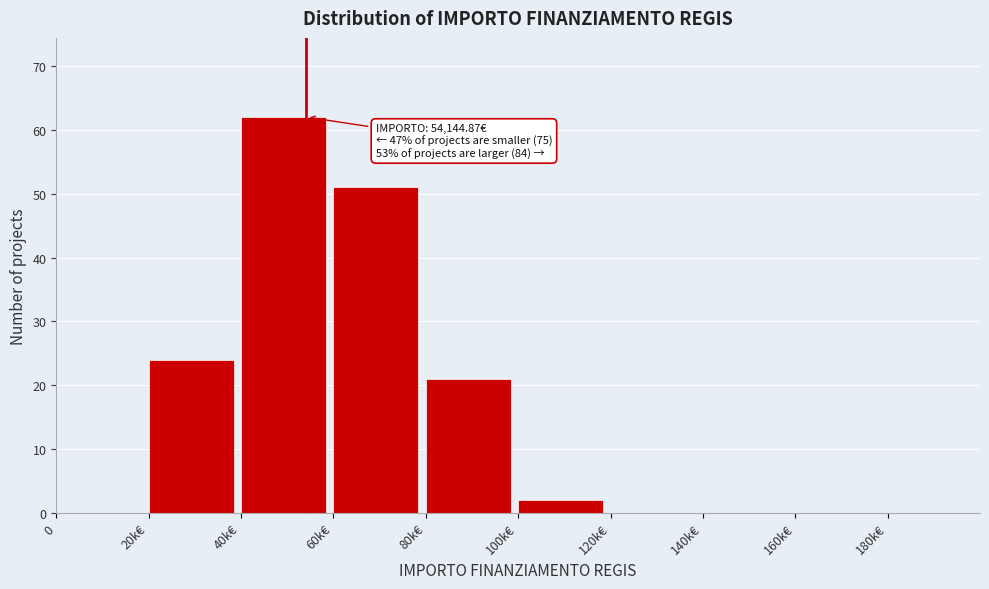

Reading left to right, extract all data points from this chart.

0=0	20k€=24	40k€=62	60k€=51	80k€=21	100k€=2	120k€=0	140k€=0	160k€=0	180k€=0